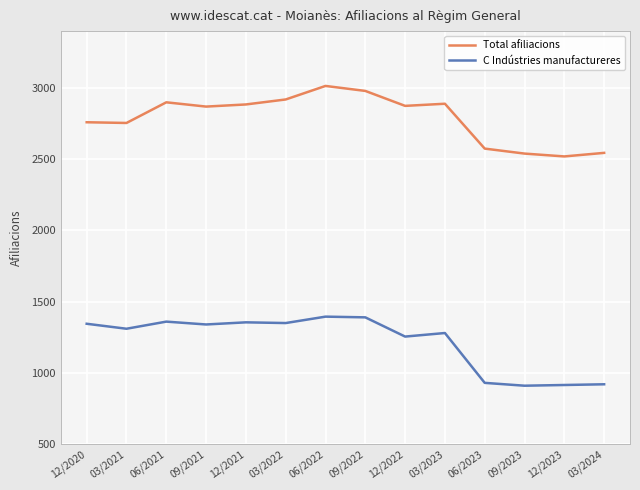

True or false: C Indústries manufactureres has a value of 907 at 12/2020.

False